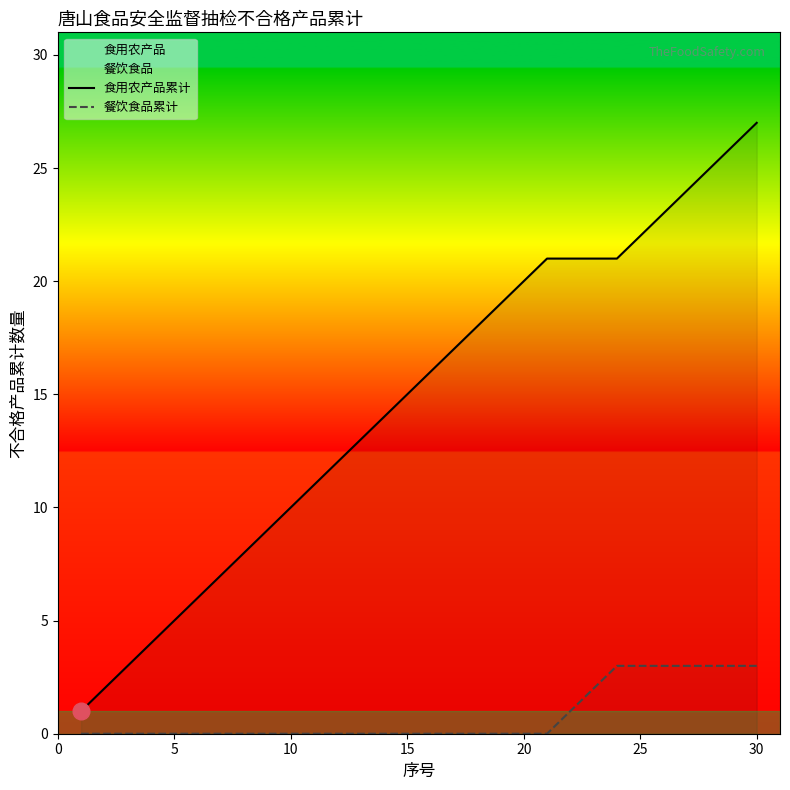

How many values in the 食用农产品累计 series exceed 16?

14